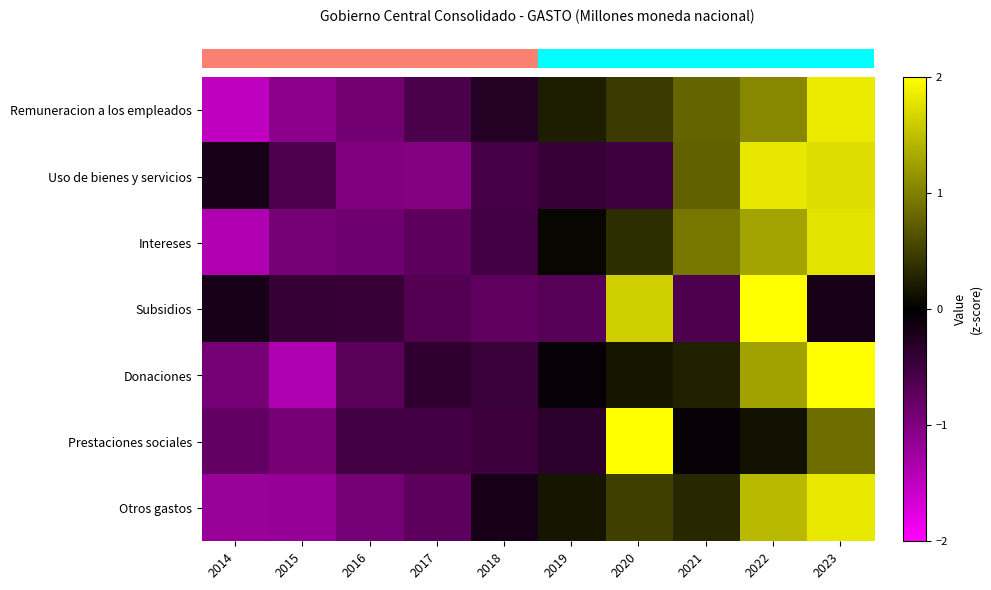

Which category has the highest value across all series?

2020